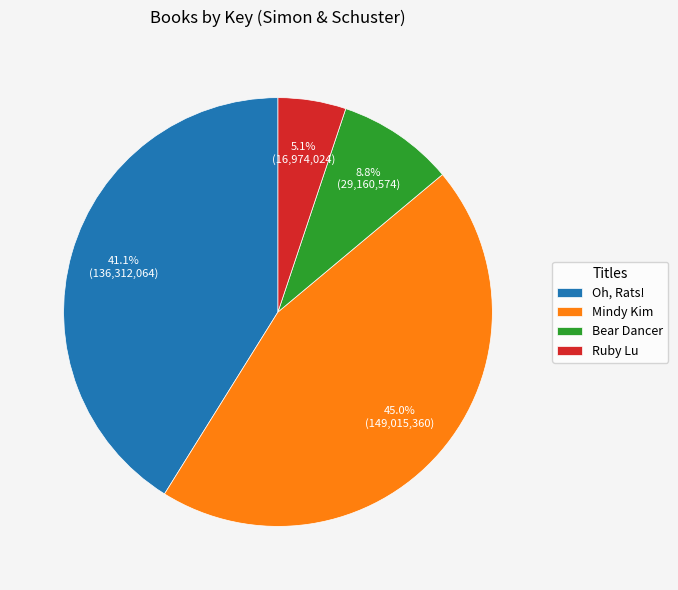

Is there a majority slice in this chart?

No